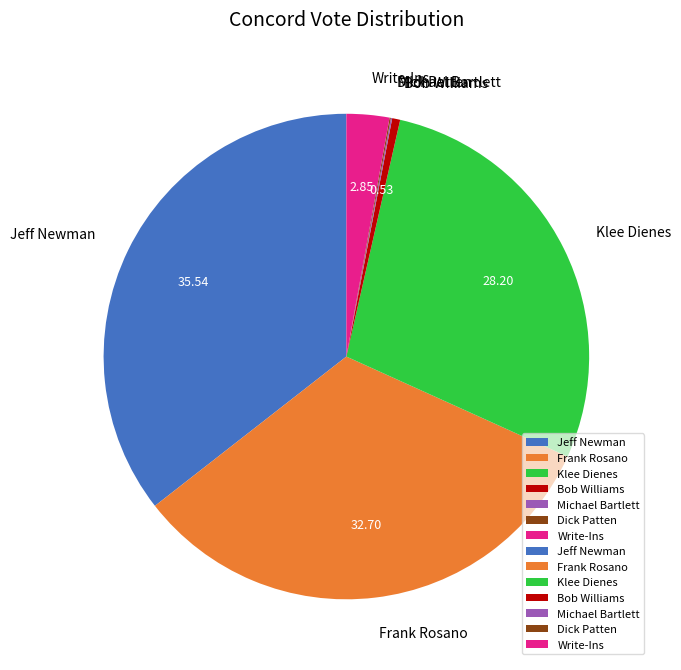

What is the largest slice in the pie chart?

Jeff Newman